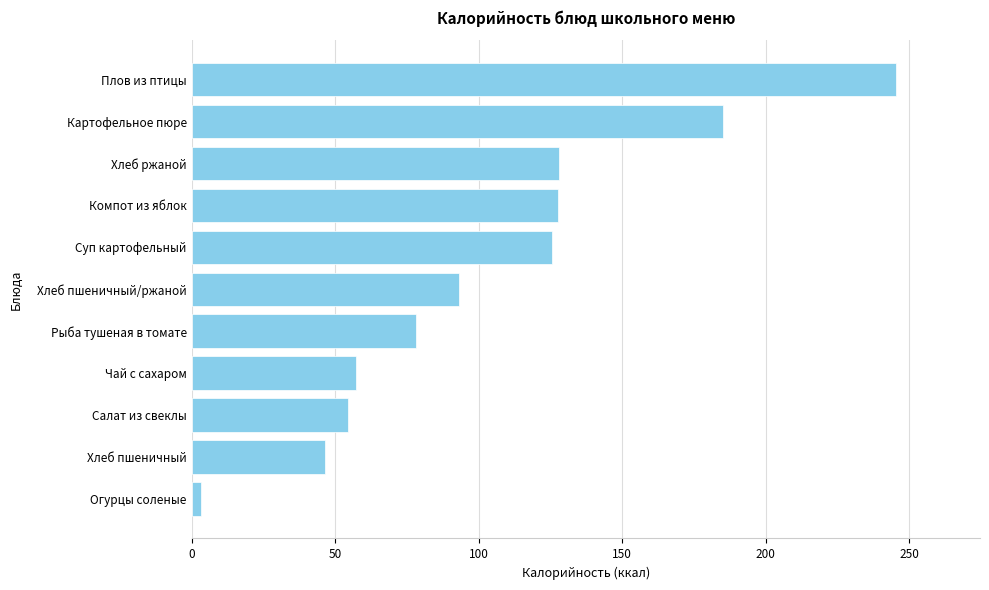

What is the greatest value displayed?

245.1